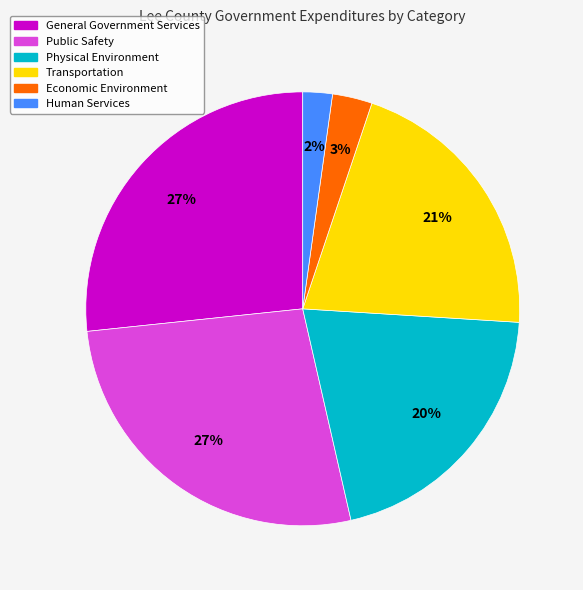

What is the smallest slice in the pie chart?

Human Services